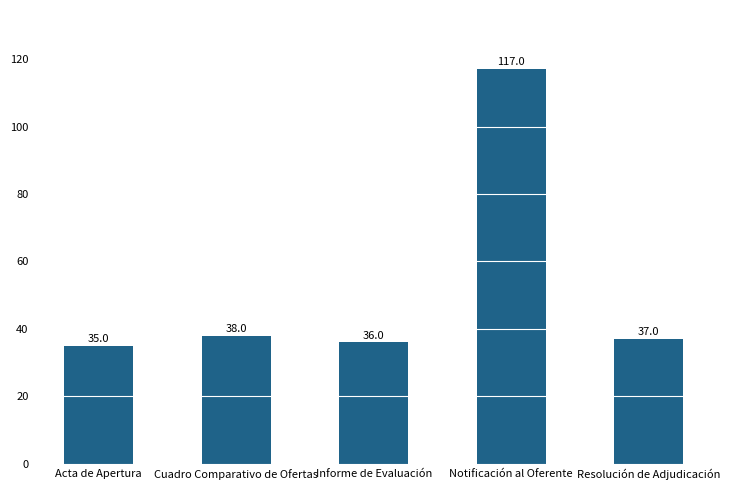

What is the sum of the values at Acta de Apertura and Cuadro Comparativo de Ofertas?

73